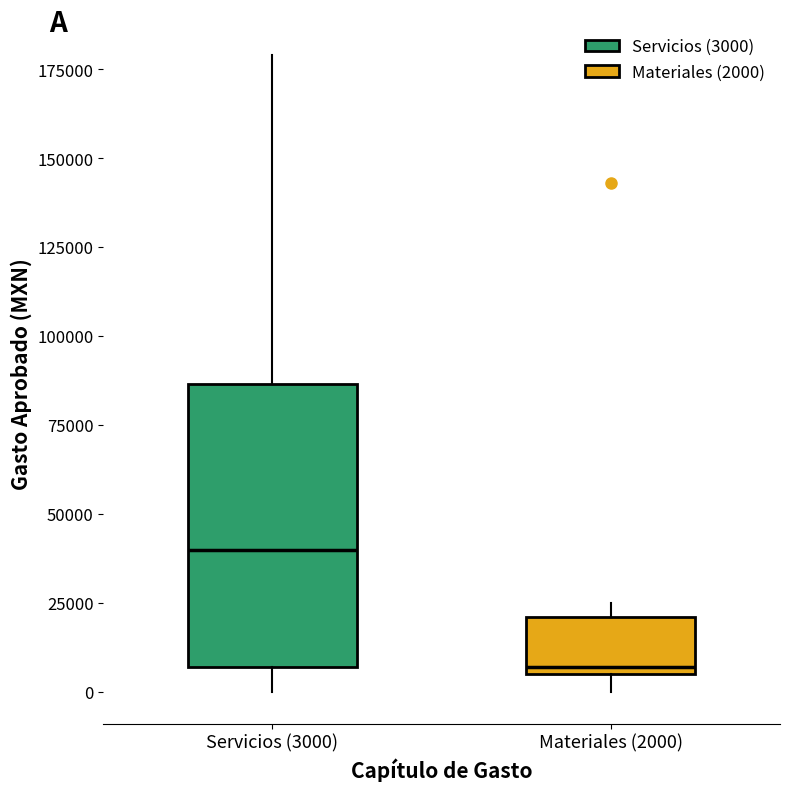

Which box's median line is the lowest?

Materiales (2000)